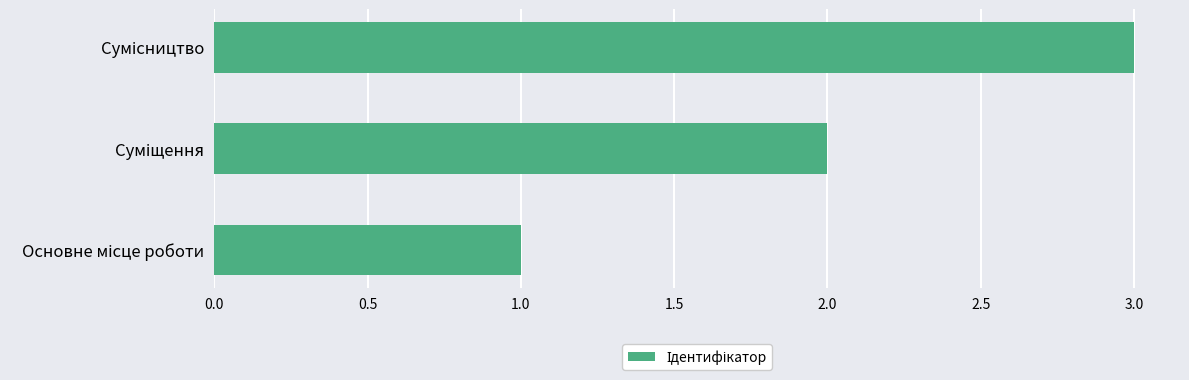

What is the greatest value displayed?

3